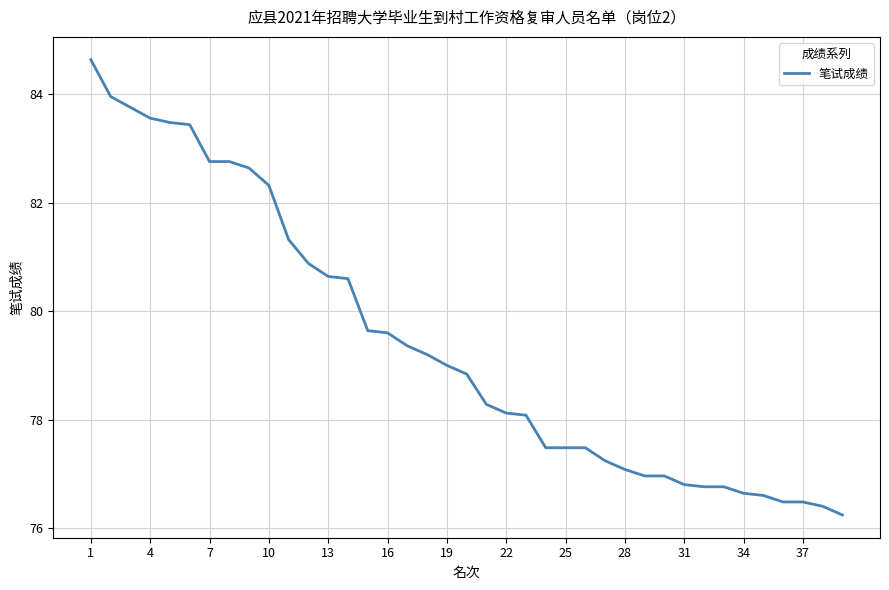

What is the difference between the maximum and minimum values?

8.4